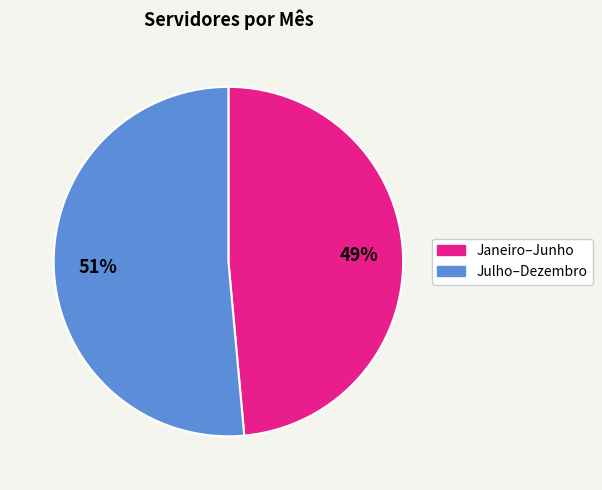

Is it true that Julho–Dezembro is 60% of the pie?

False